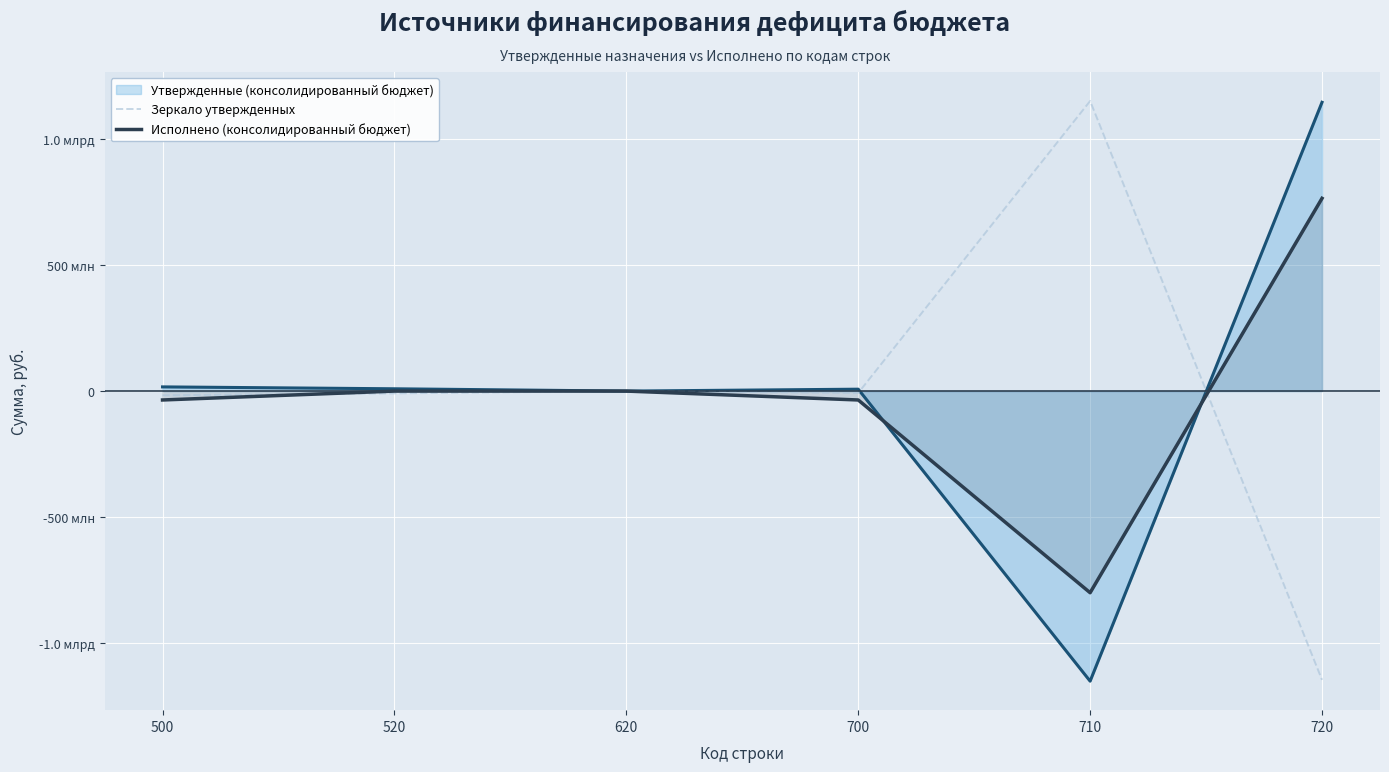

How many series are shown in this chart?

2